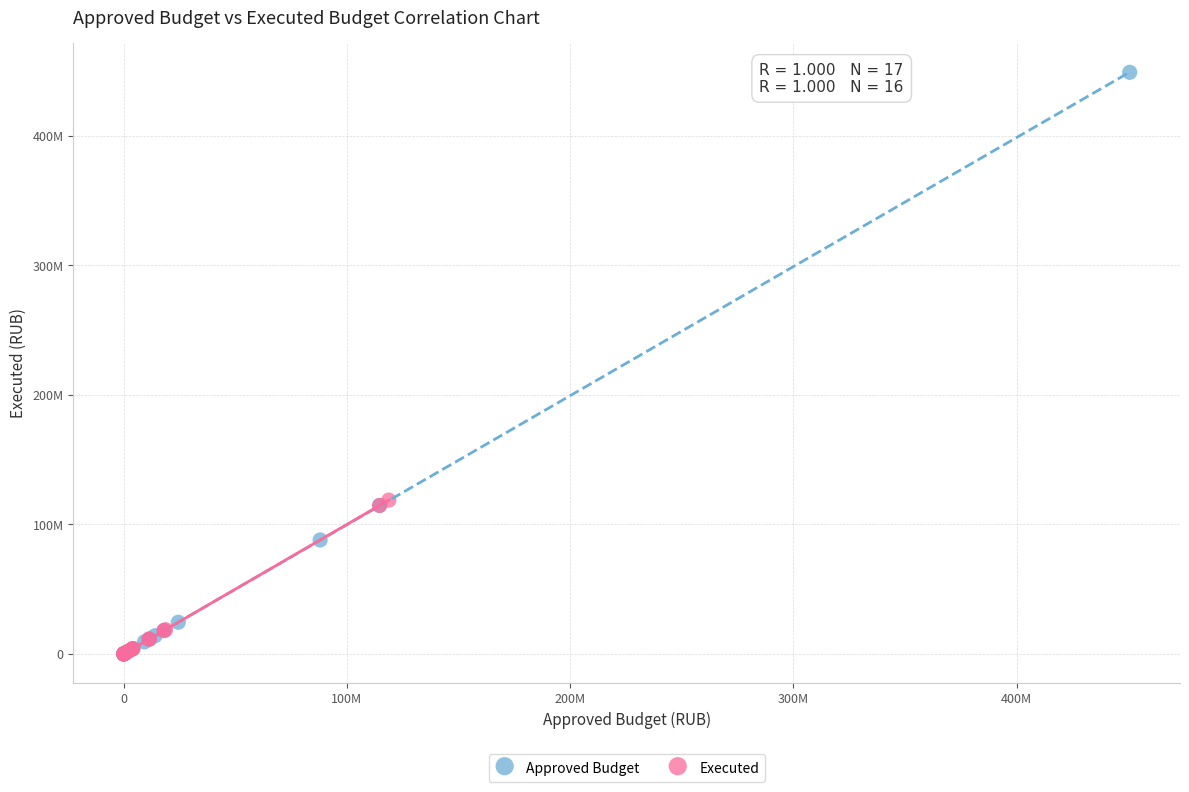

Which series contains the highest Y value?

Approved Budget